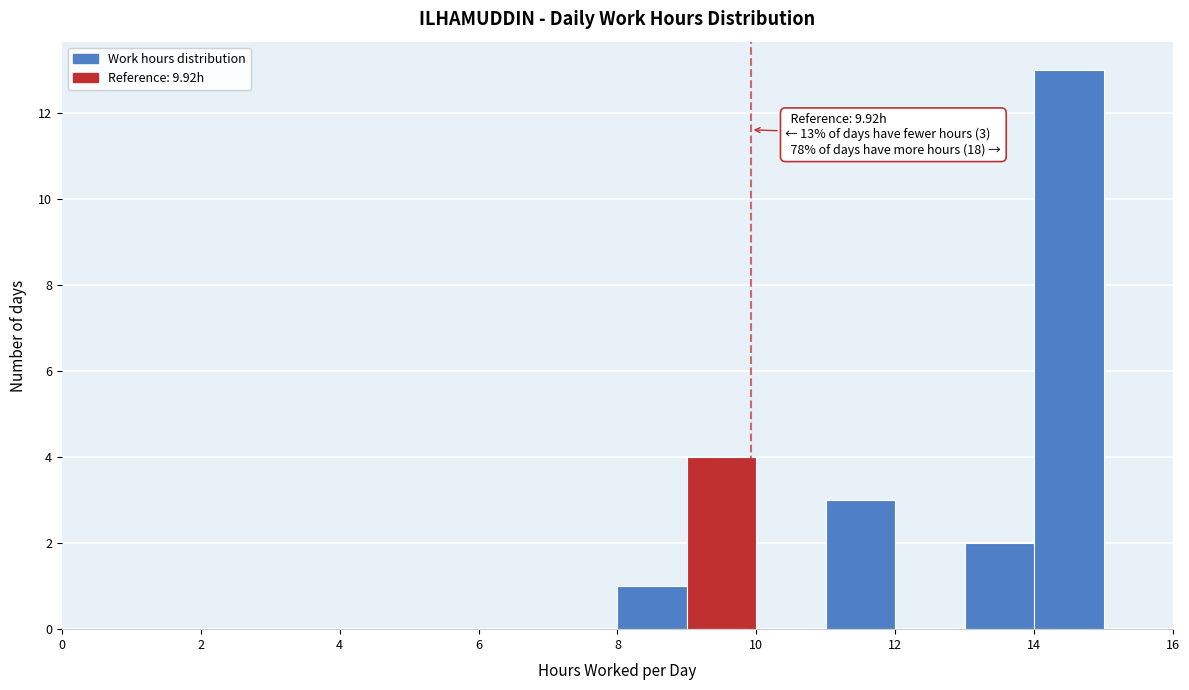

Which range on the x-axis has the tallest bar?

14 to 15